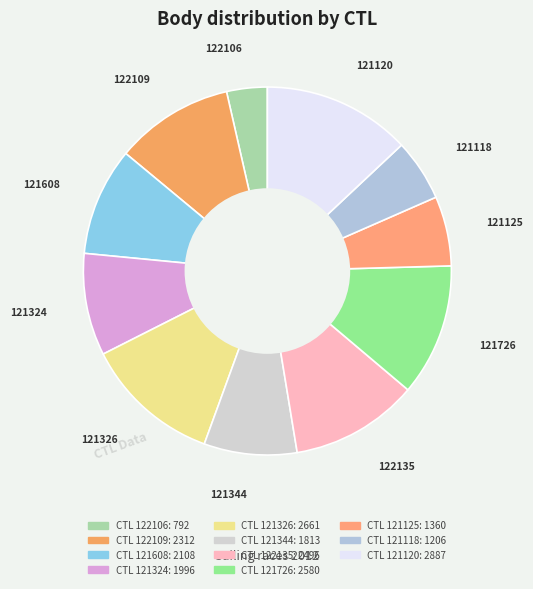

Count the number of slices in the pie.

11